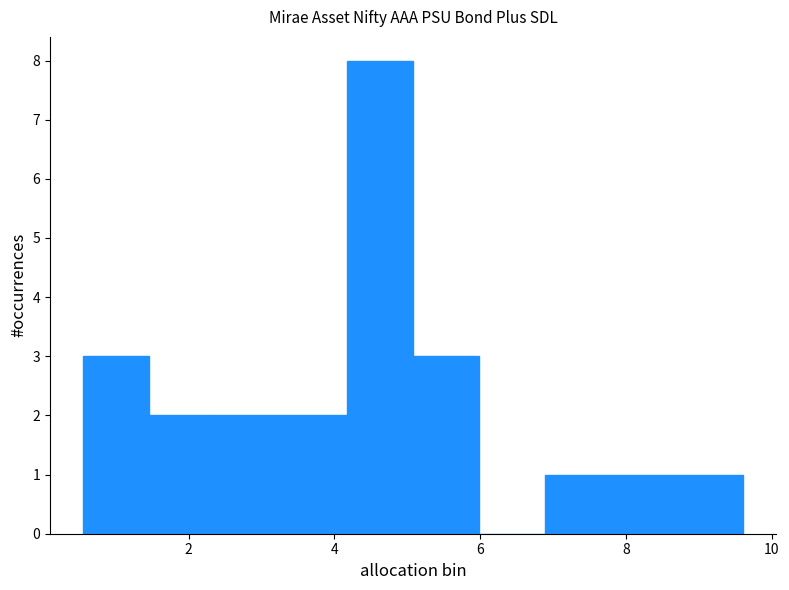

Reading left to right, transcribe this chart: for each bar, give the range it covers on the x-axis and its height. Neither the bar edges nor the heights are printed on the chart, so give them approximately, as read against the axes.

0.6 to 1.4: 3
1.4 to 2.4: 2
2.4 to 3.2: 2
3.2 to 4.2: 2
4.2 to 5.0: 8
5.0 to 6.0: 3
6.0 to 6.8: 0
6.8 to 7.8: 1
7.8 to 8.8: 1
8.8 to 9.6: 1